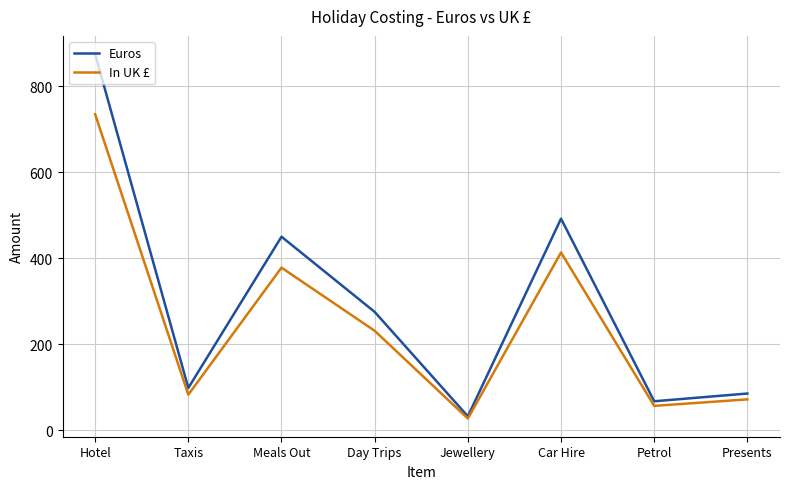

What is the smallest value displayed?

26.9